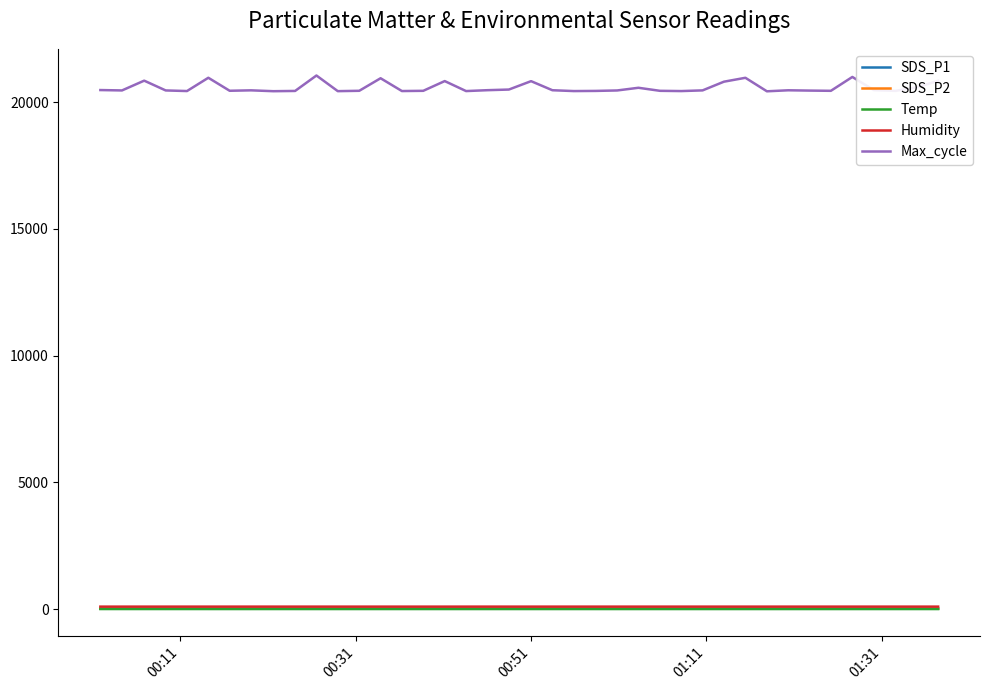

True or false: Max_cycle and Temp cross at least once.

False